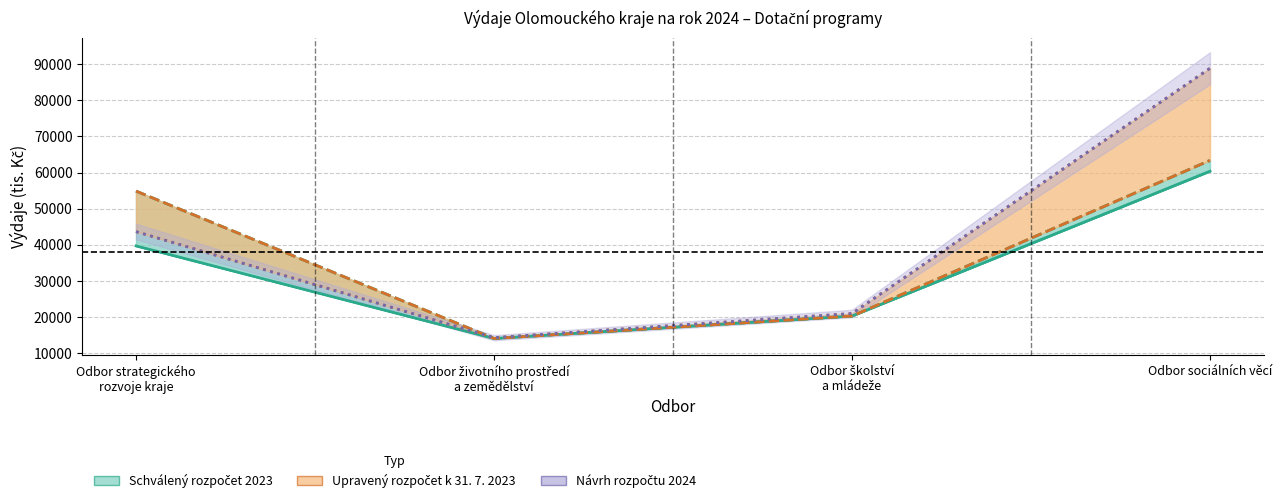

Count the Upravený rozpočet k 31. 7. 2023 values in the range 20200 to 63363.

3